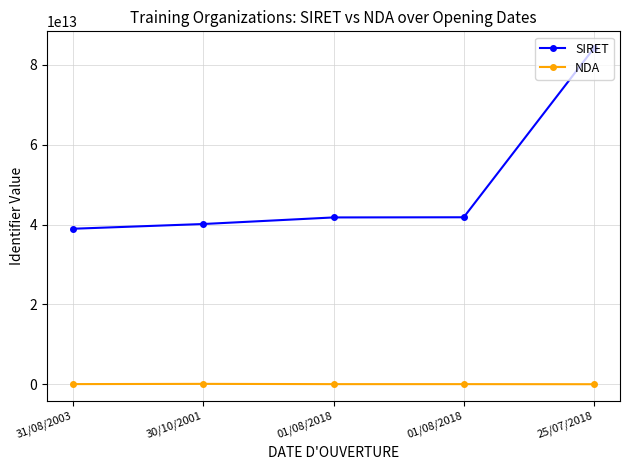

How many distinct data groups are displayed?

2